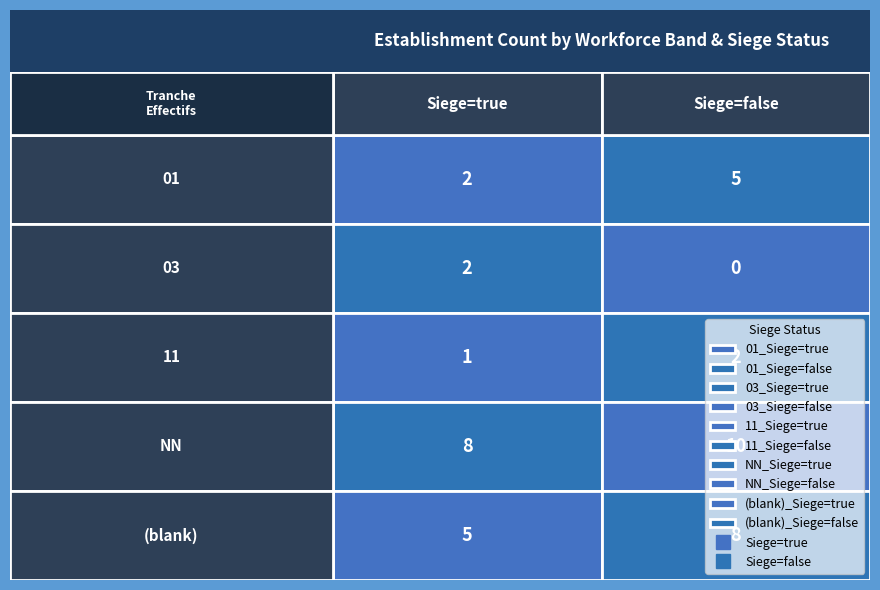

Rank the series by their maximum value, from highest to lowest.

NN, , 01, 03, 11